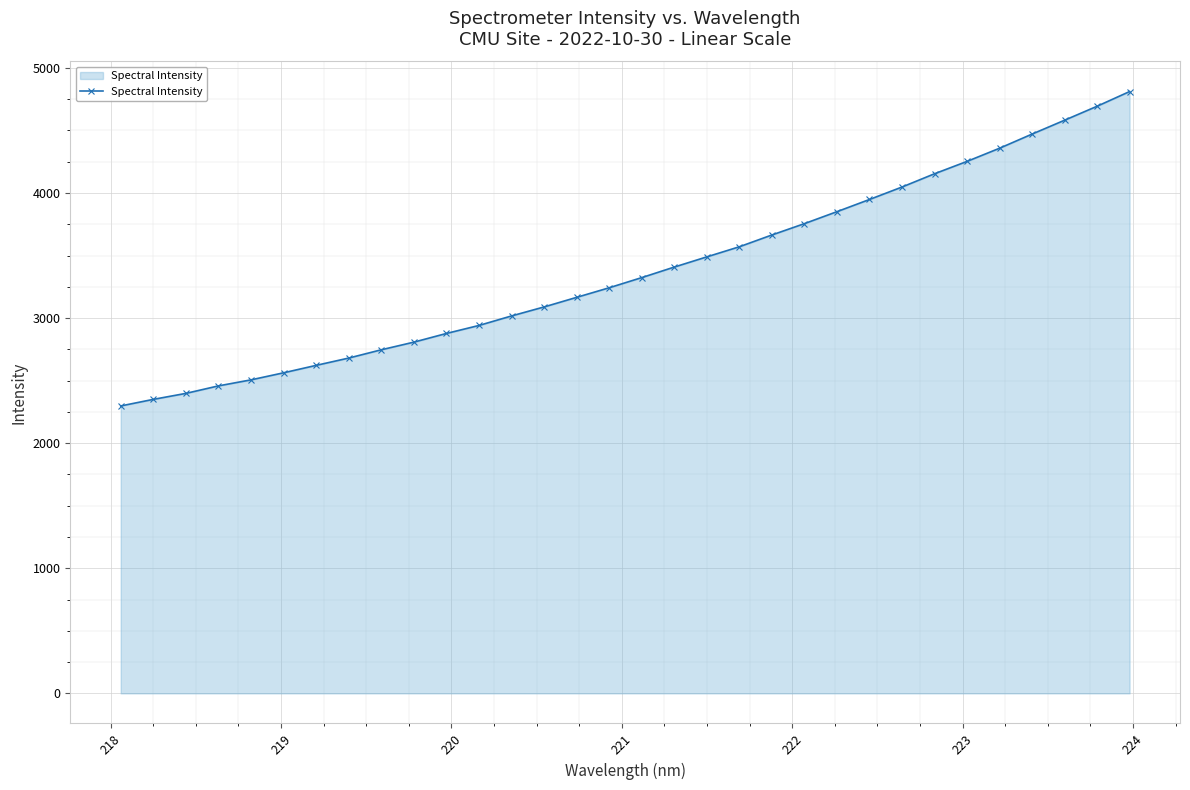

What is the smallest value displayed?

2297.6